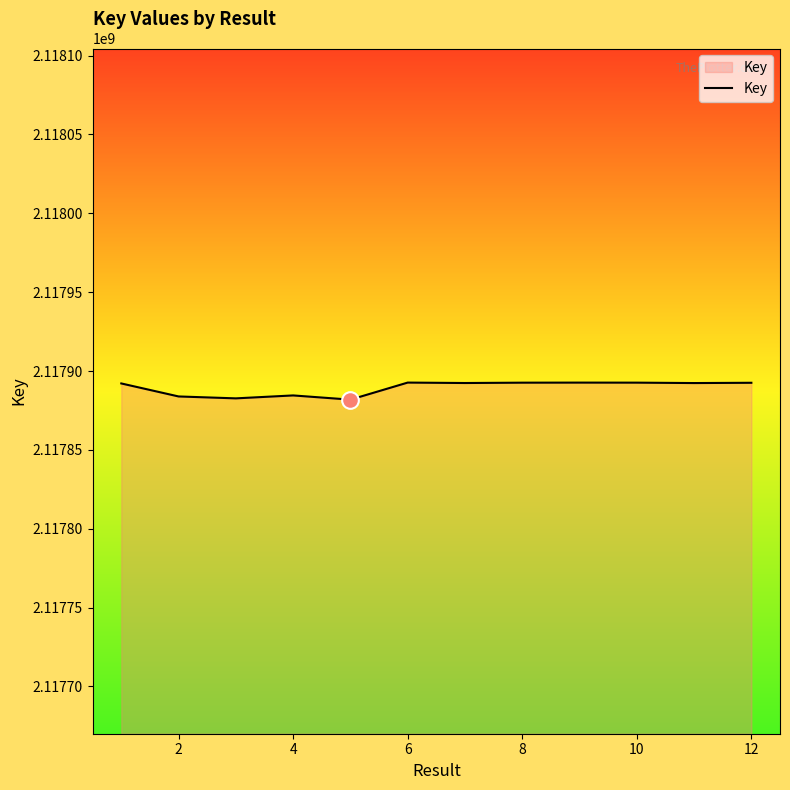

What is the smallest value displayed?

2117881848